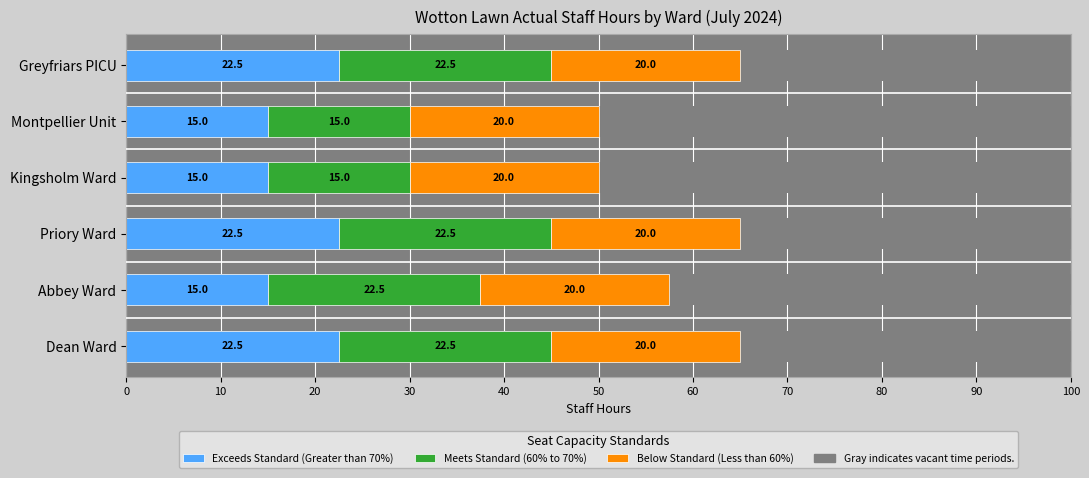

What position from the right is 40?

1